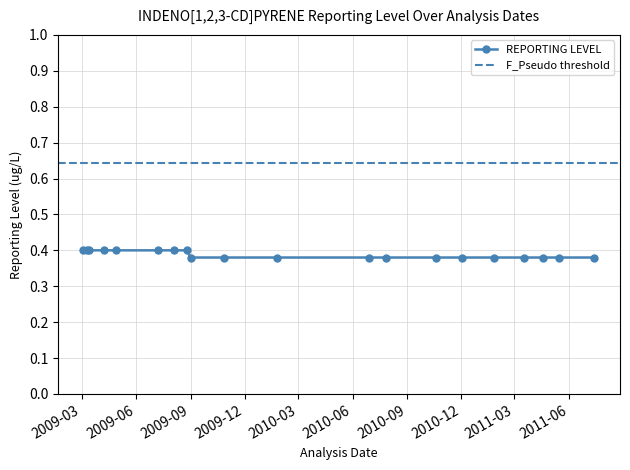

True or false: there are more than 0 points higher than both neighbors.

False